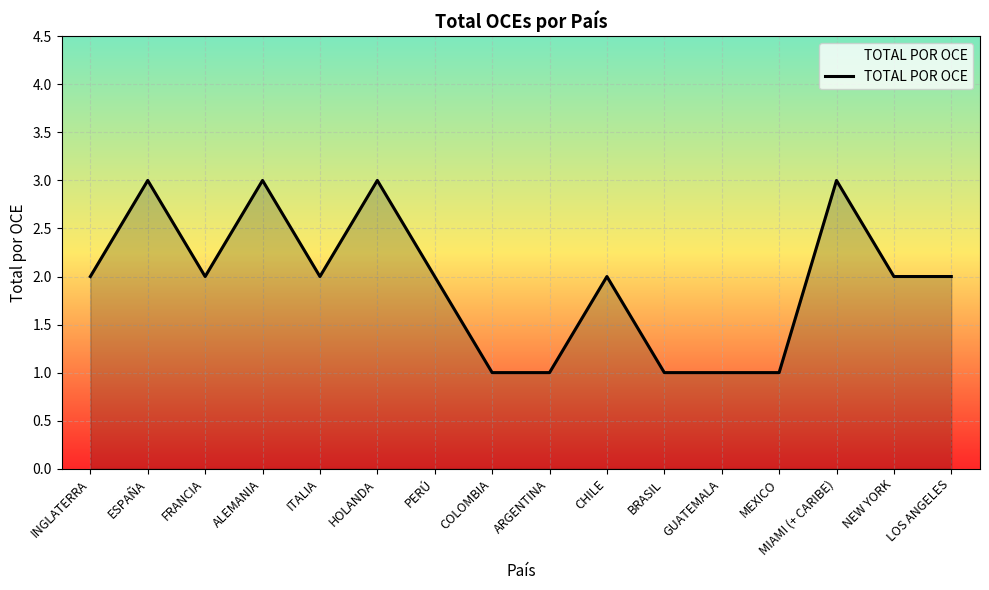

What is the sum of the values at ARGENTINA and HOLANDA?

4